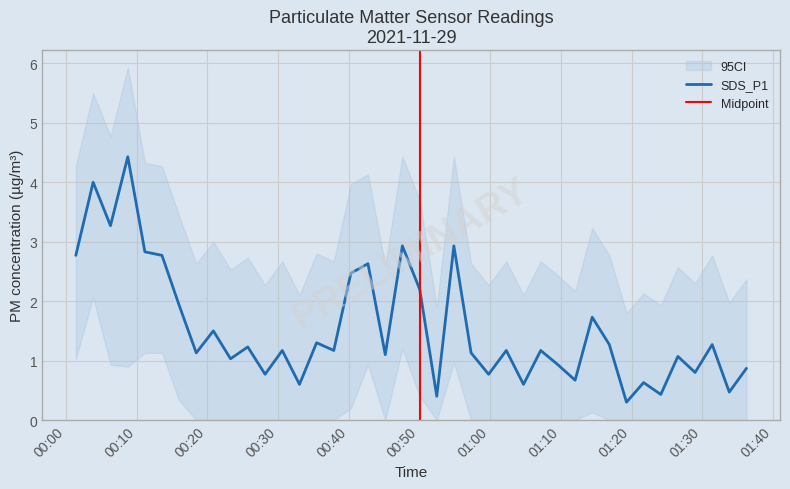

What is the lowest value of the SDS_P1 series?

0.3